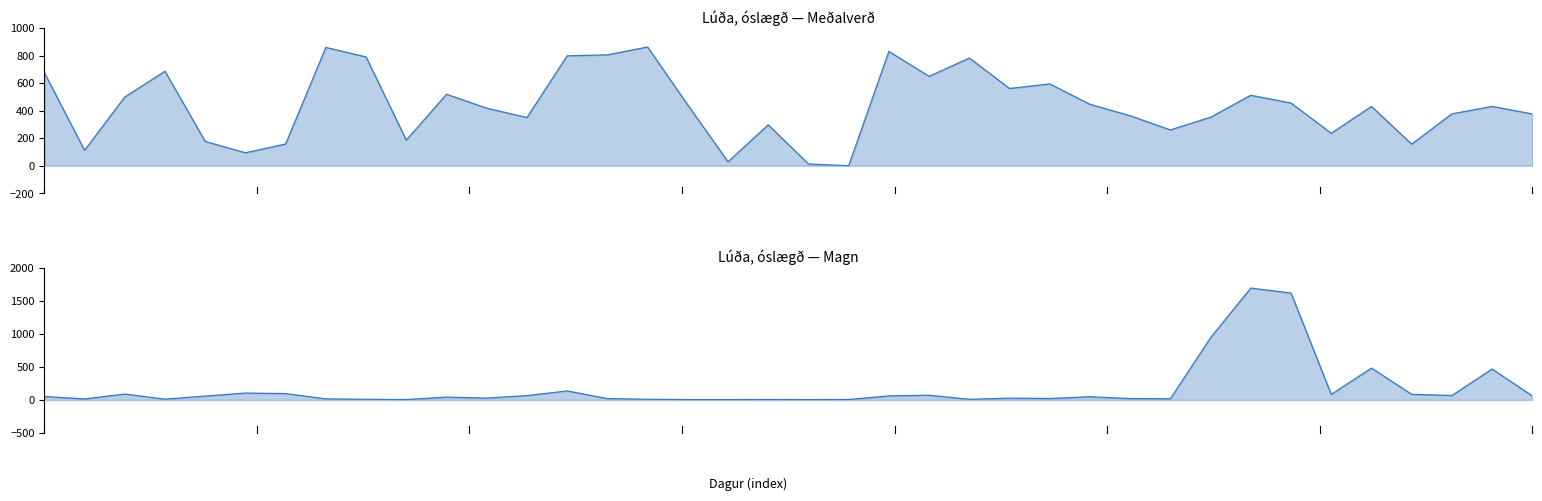

Which series has the largest total across all categories?

Lúða, óslægð — Meðalverð